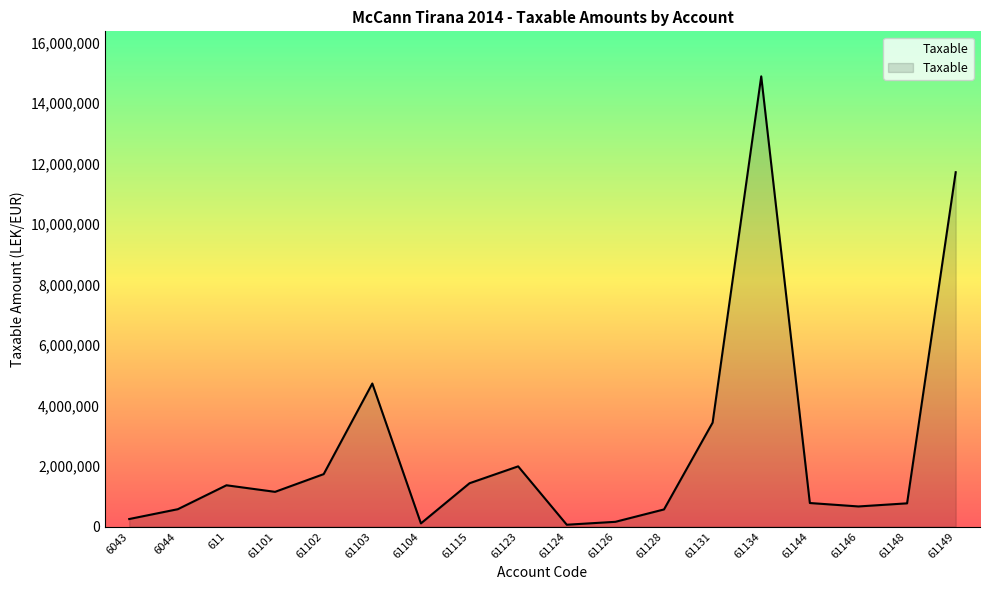

What is the greatest value displayed?

14887859.8